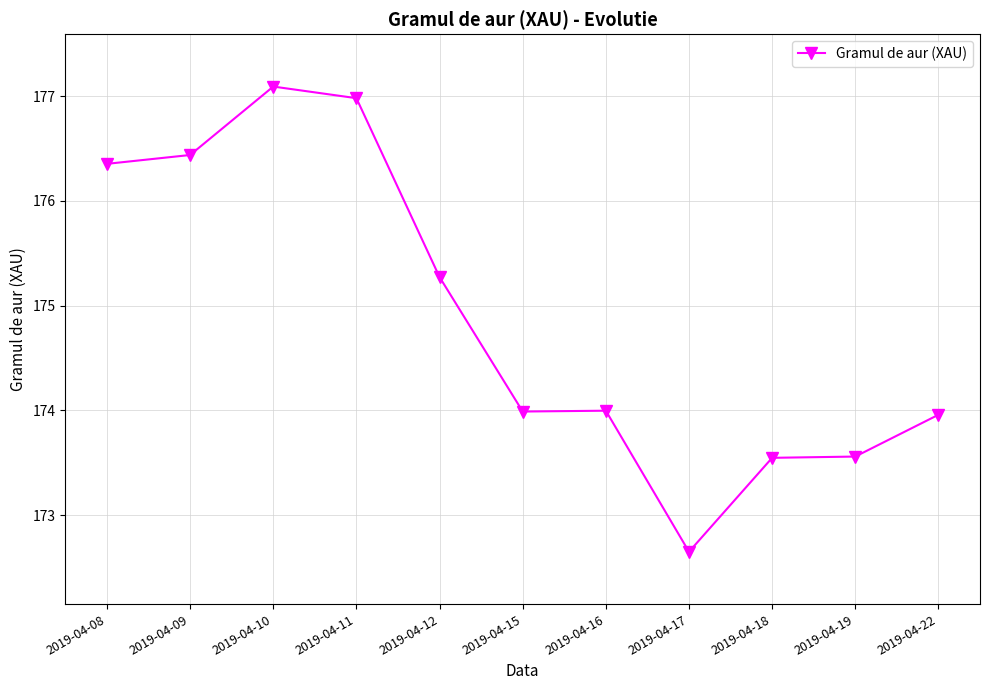

Count the number of data series in this chart.

1